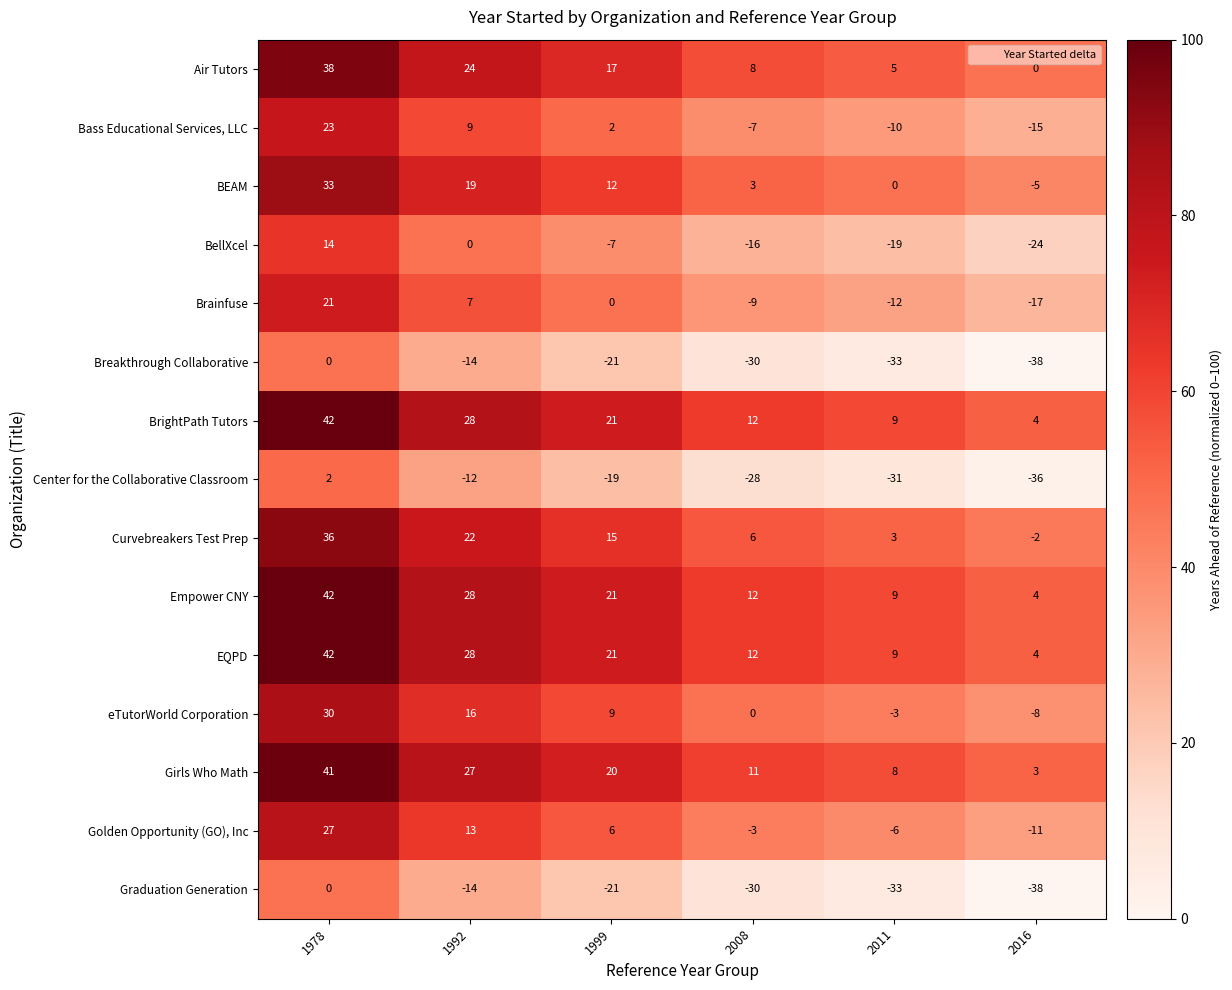

Which label corresponds to the largest value in the chart?

1978